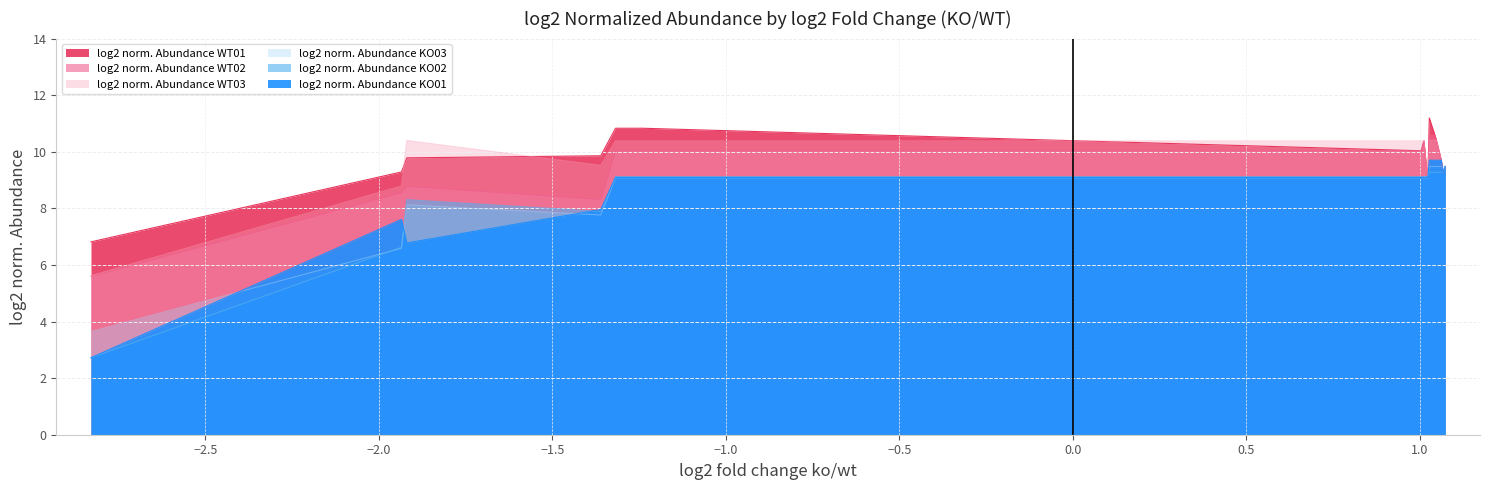

True or false: log2 norm. Abundance WT02 has a value of 5.6 at Nudt7.

False